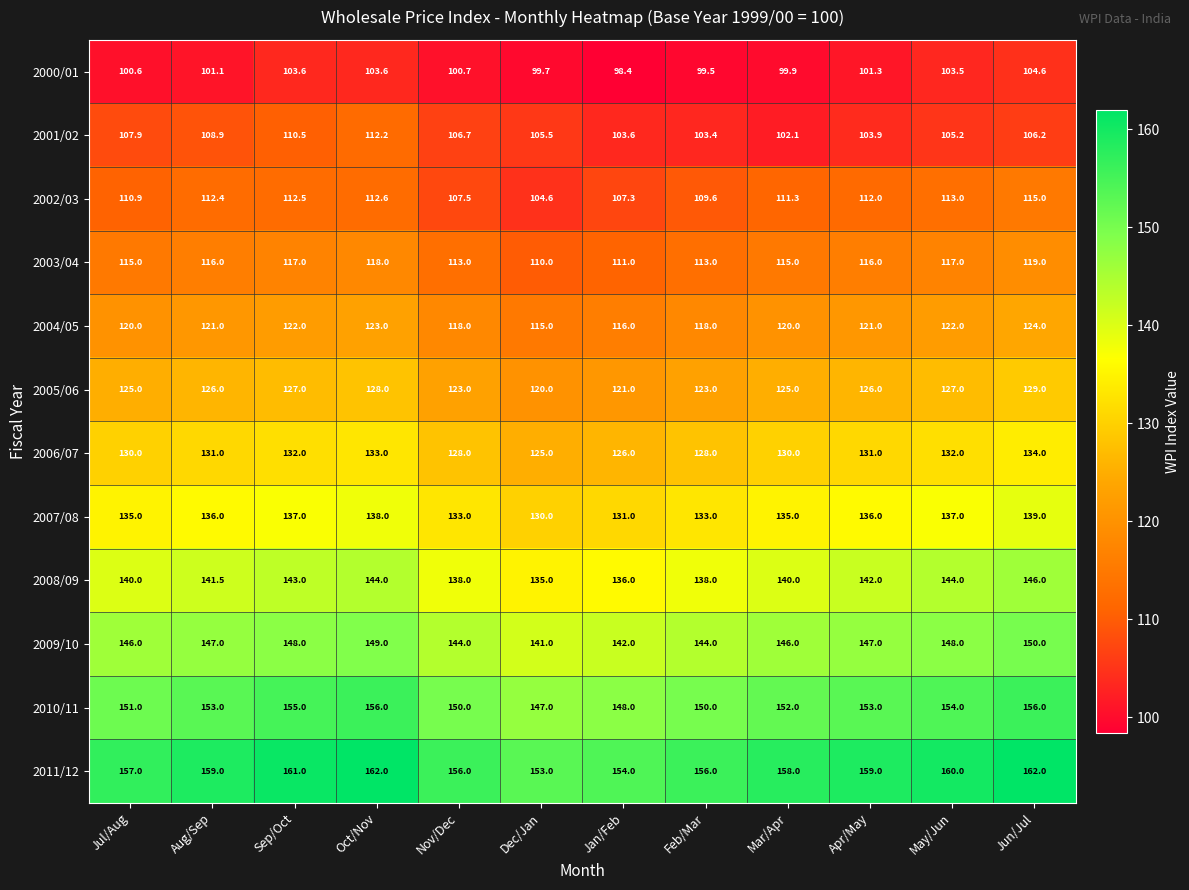

What is the smallest value displayed?

98.4